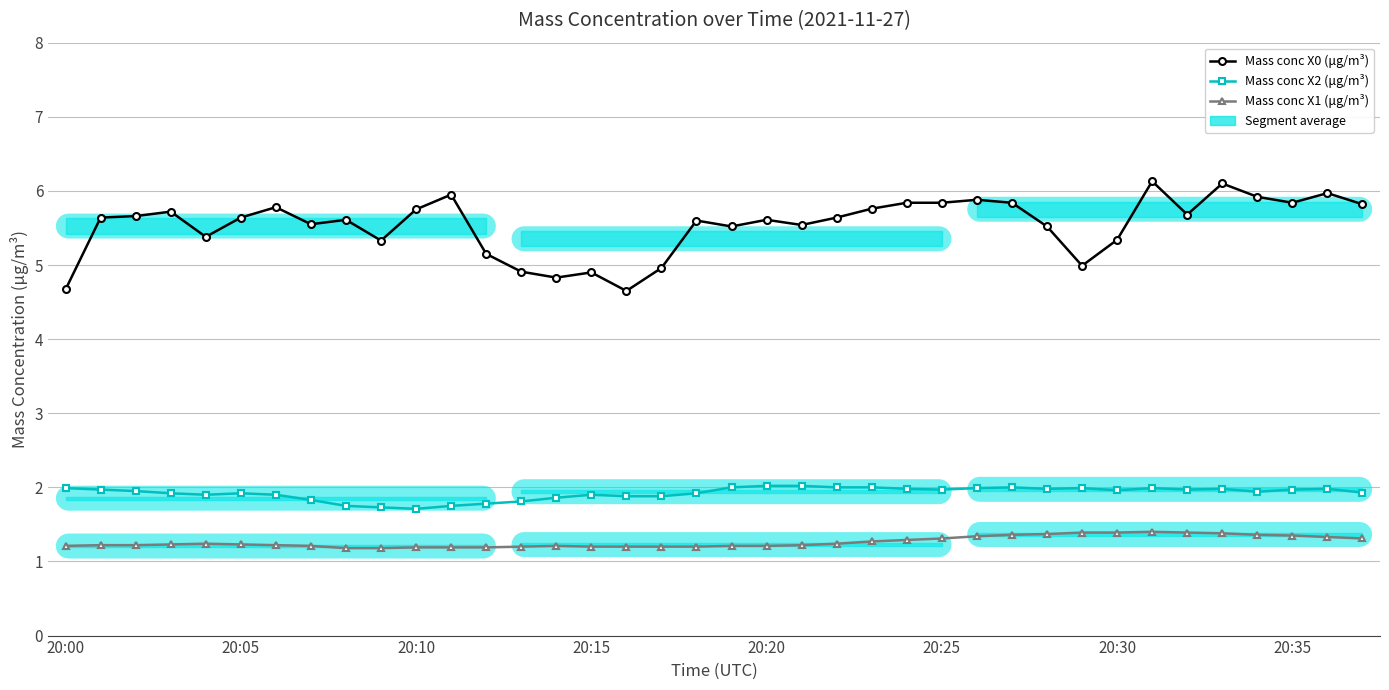

What is the average value of the Mass conc X2 (μg/m³) series?

1.9